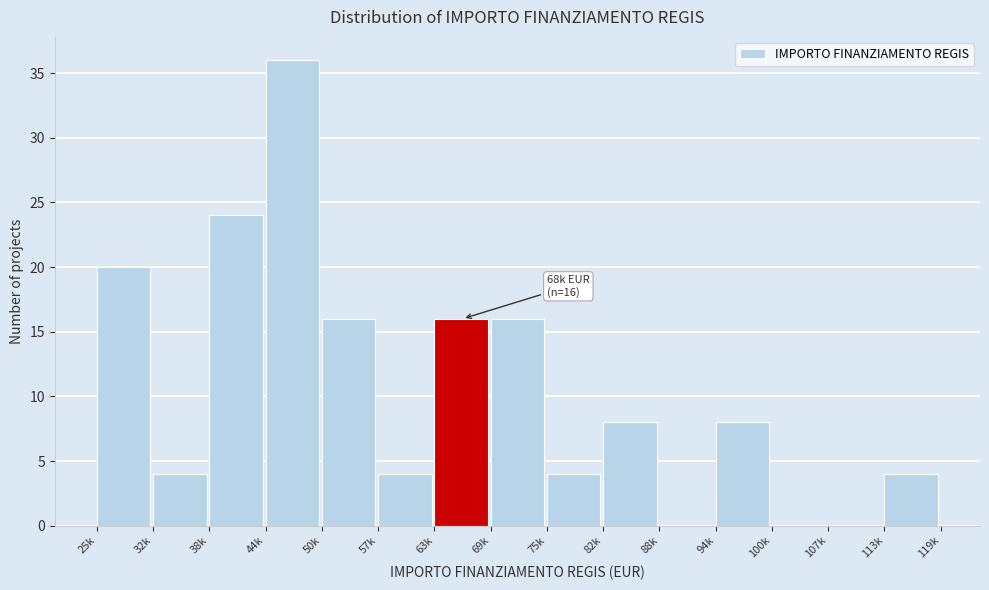

Reading left to right, what are all the values shown in this chart?

25k=20	32k=4	38k=24	44k=36	50k=16	57k=4	63k=16	69k=16	75k=4	82k=8	88k=0	94k=8	100k=0	107k=0	113k=4